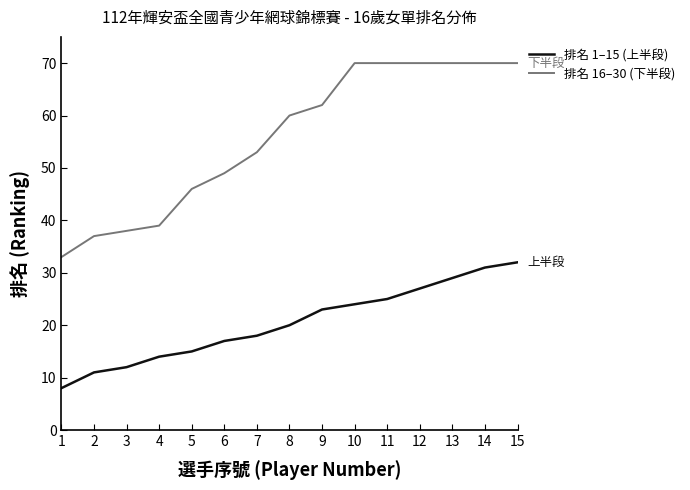

How many distinct data groups are displayed?

2